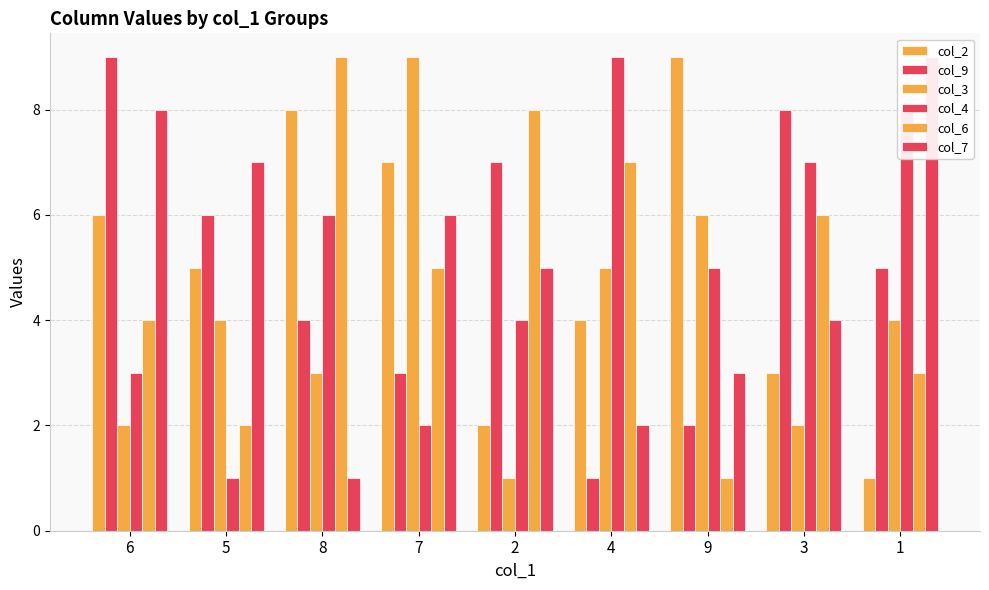

What position from the right is 3?

2